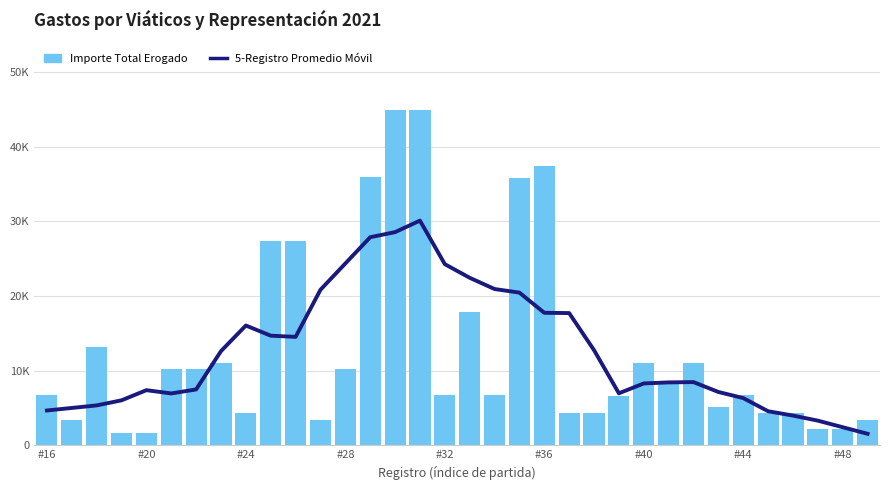

Reading right to left, transcribe all the data shown in this chart.

5-Registro Promedio Móvil: 1560.0	2440.0	3320.0	4000.0	4580.0	6340.0	7160.0	8480.0	8440.0	8300.0	6980.0	12759.6	17719.2	17759.2	20461.1	20941.1	22446.1	24271.1	30098.8	28556.9	27876.9	24359.9	20843.0	14535.3	14695.3	16055.3	12627.6	7500.0	6960.0	7400.0	6040.0	5360.0	5020.0	4680.0
Importe Total Erogado: 3400.0	2200.0	2200.0	4400.0	4400.0	6800.0	5100.0	11000.0	8500.0	11000.0	6600.0	4400.0	4400.0	37398.1	35798.0	6800.0	17909.3	6800.0	44923.1	44923.1	35938.4	10200.0	3400.0	27338.2	27338.2	4400.0	11000.0	10200.0	10200.0	1700.0	1700.0	13200.0	3400.0	6800.0